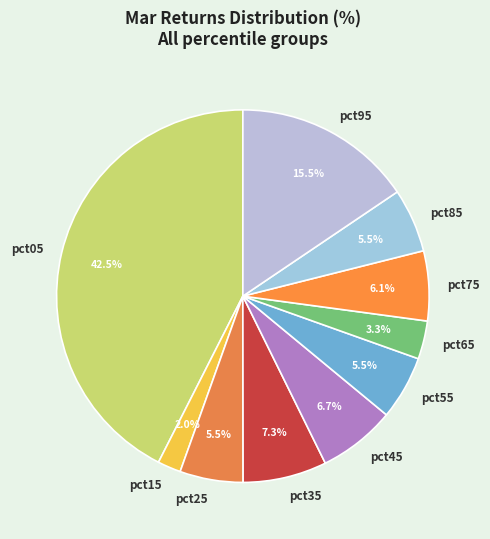

How many slices are in this pie chart?

10